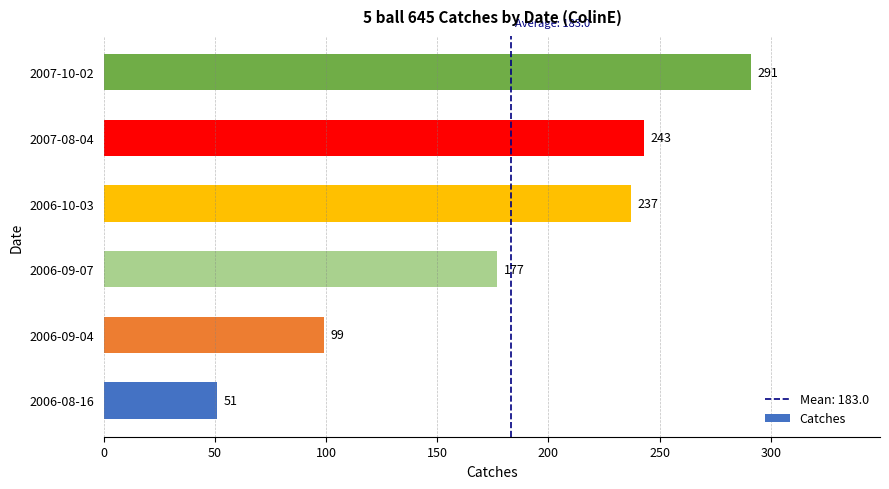

What is the ratio of the value at 2006-08-16 to the value at 2006-09-04?

0.5